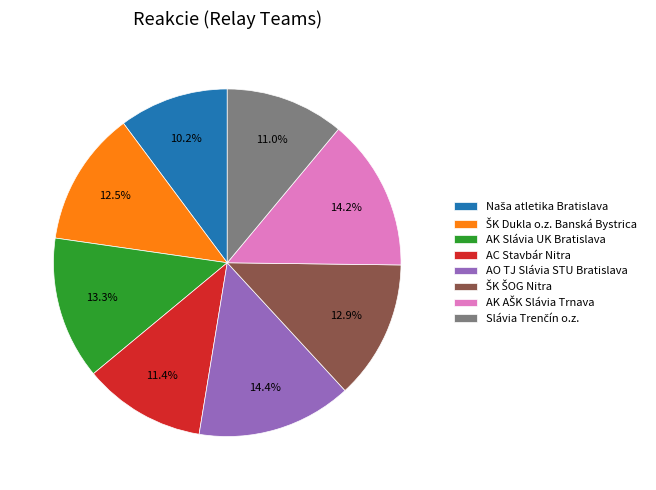

Is there any slice that represents more than half of the pie?

No